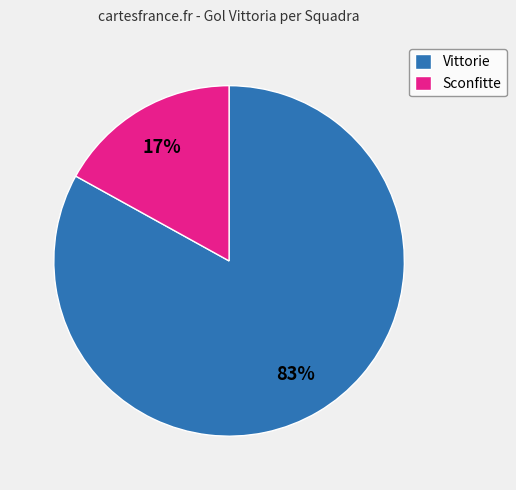

Is there any slice that represents more than half of the pie?

Yes